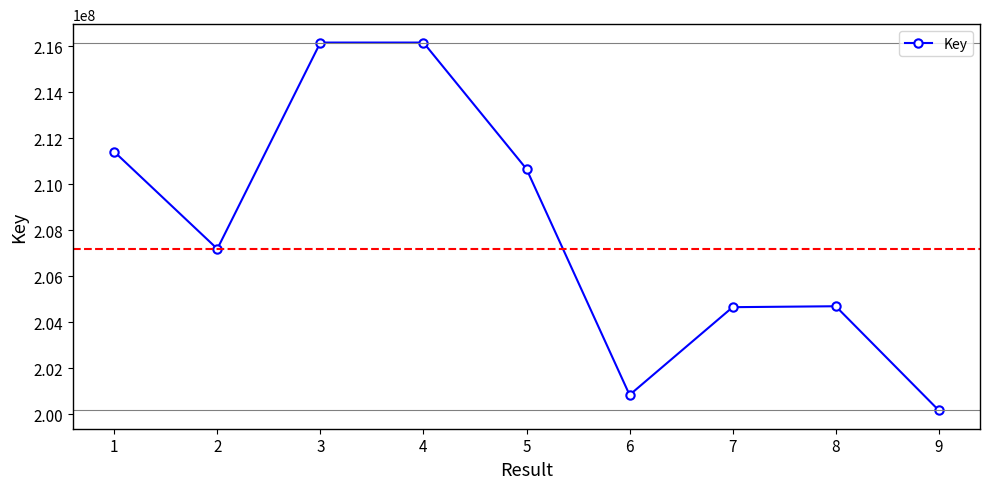

What is the minimum value shown in the chart?

200177544